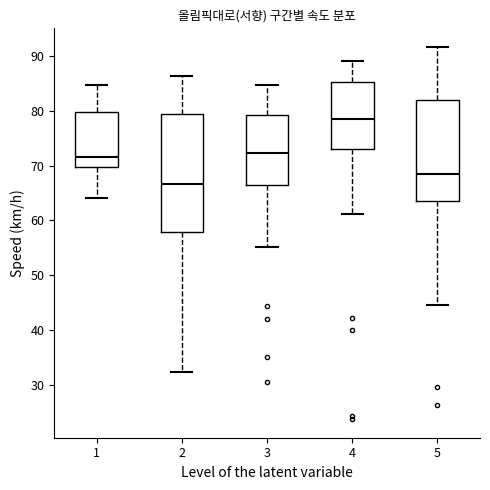

Comparing the boxes themselves (not the whiskers), which one is the tallest?

2